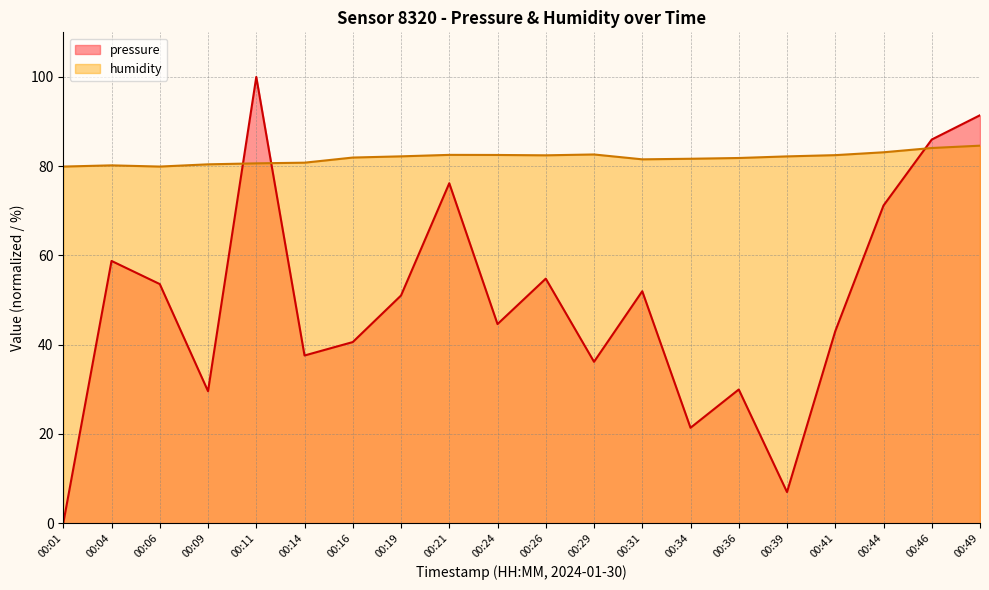

At which category does humidity reach its first local valley?

00:06